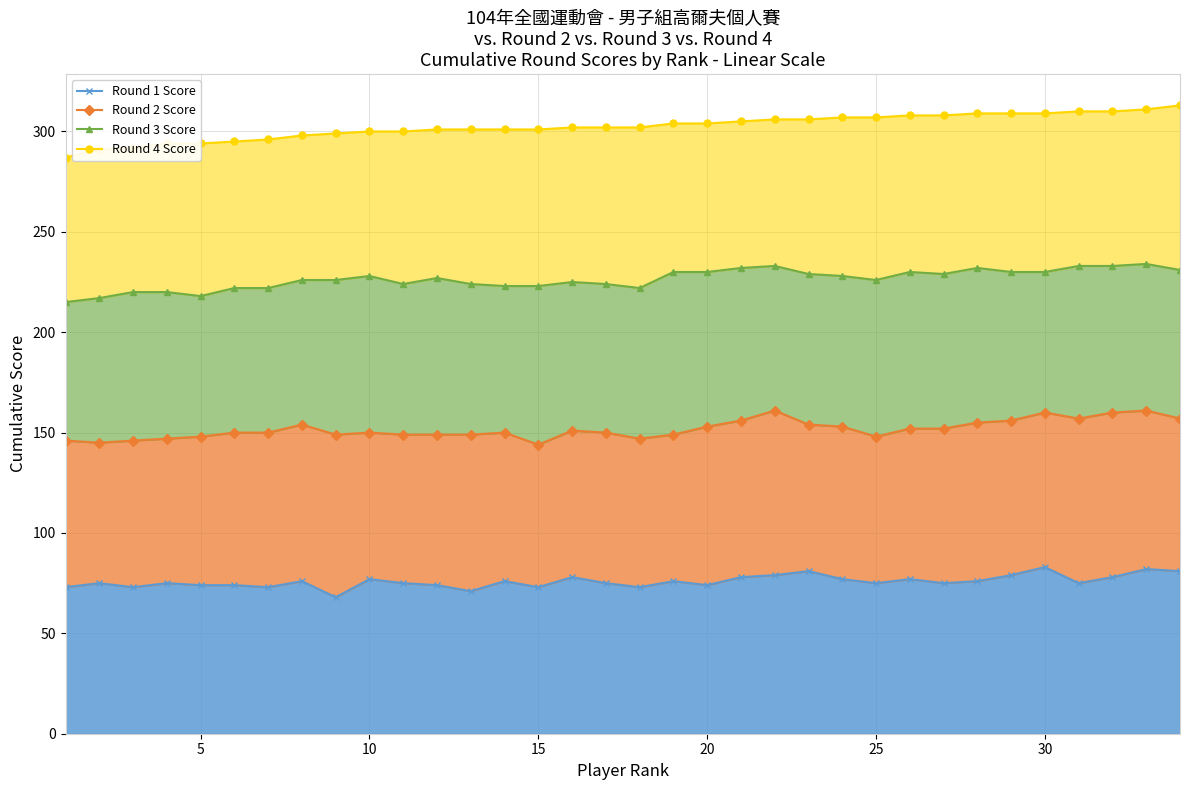

How many data points in Round 1 Score are above 75?

16